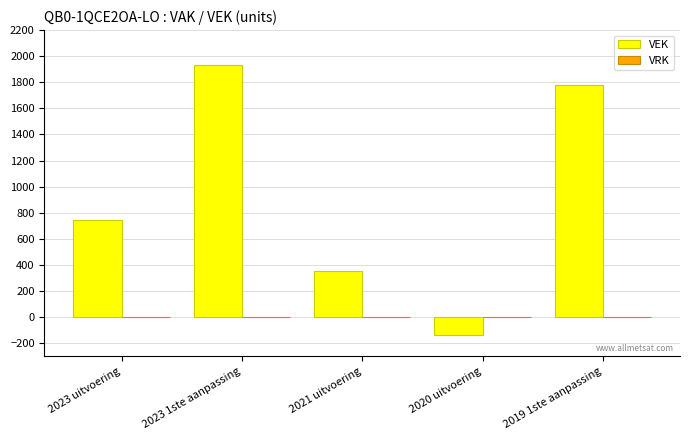

Which label corresponds to the smallest value in the chart?

2020 uitvoering